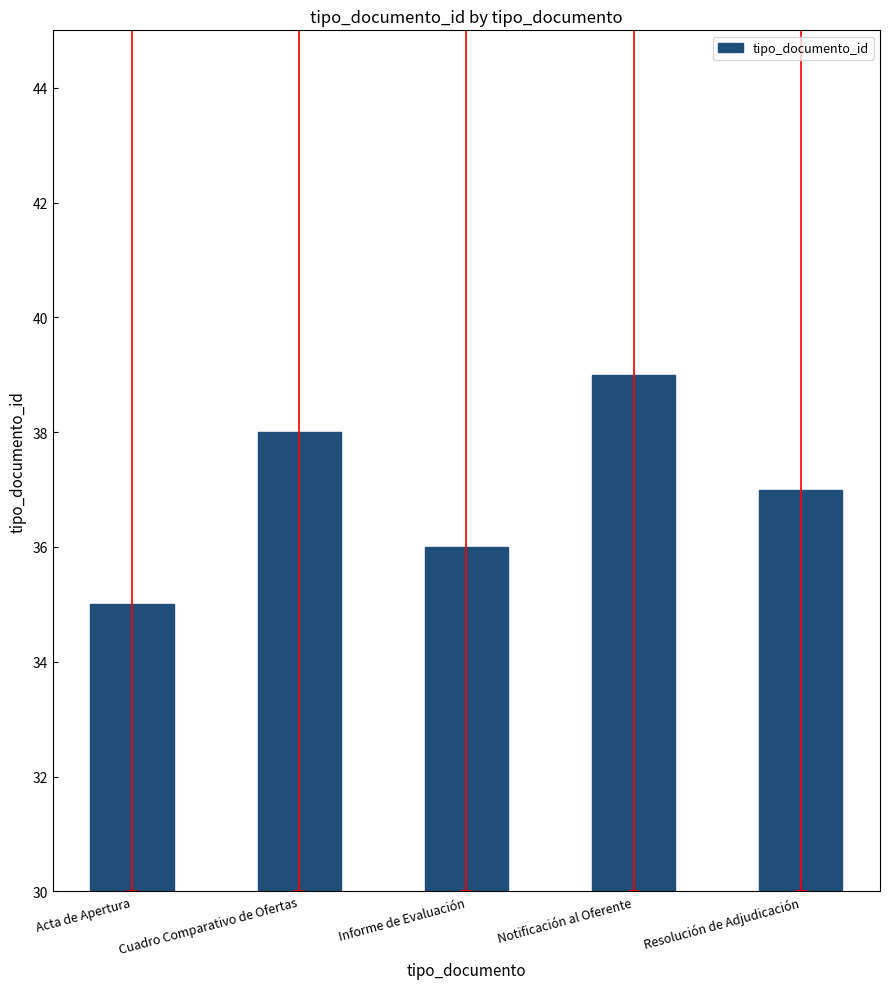

What is the change in value from Notificación al Oferente to Resolución de Adjudicación?

-2